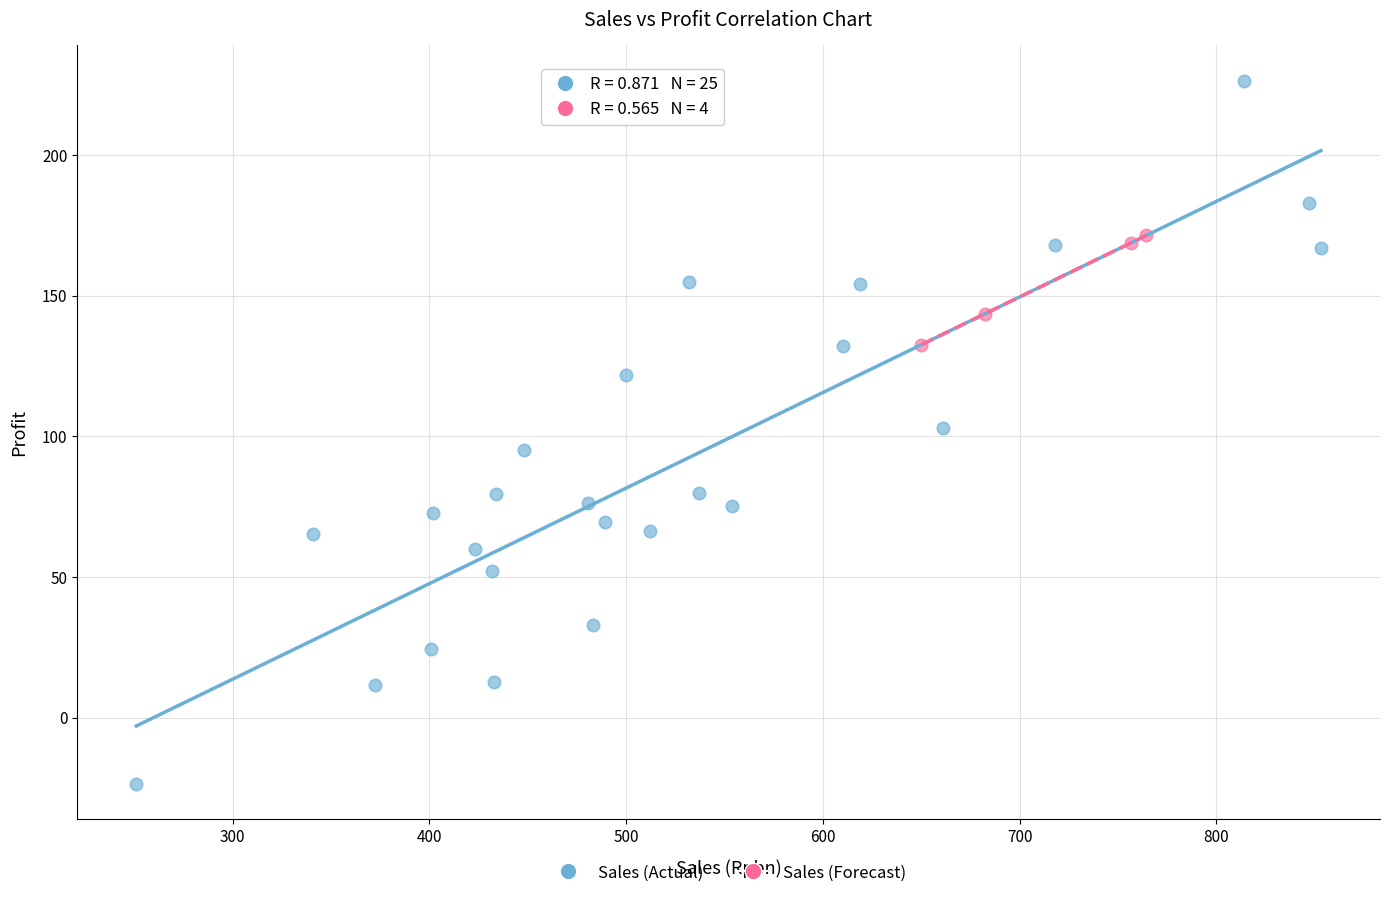

Which series reaches the minimum Y coordinate?

Sales (Actual)